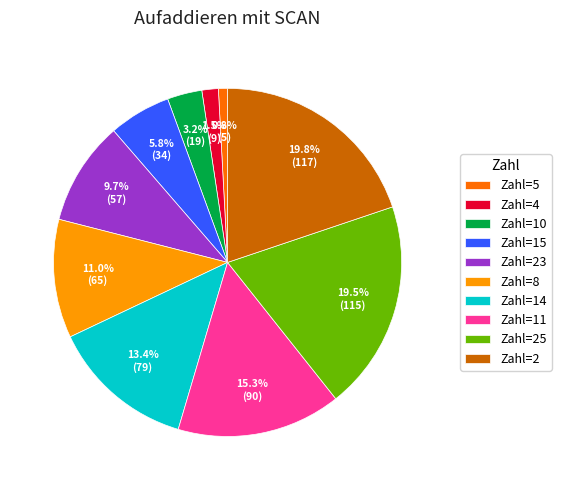

Is there a majority slice in this chart?

No